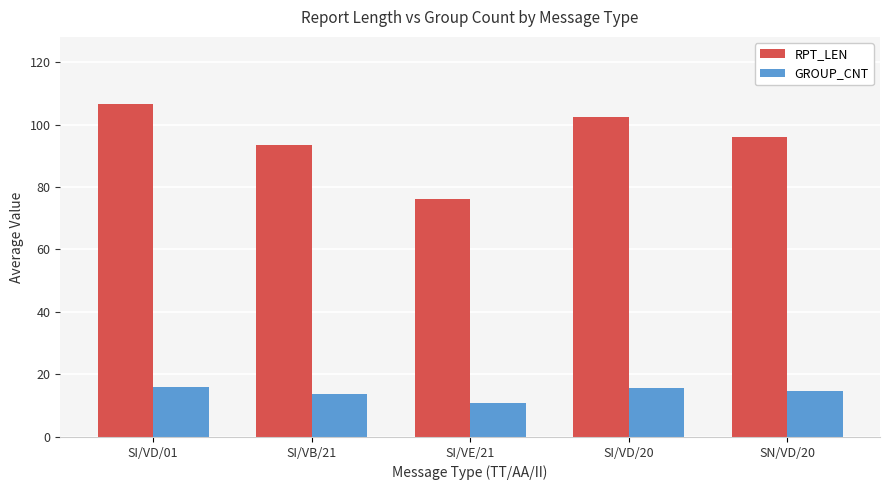

What is the label of the 5th bar from the left?

SN/VD/20